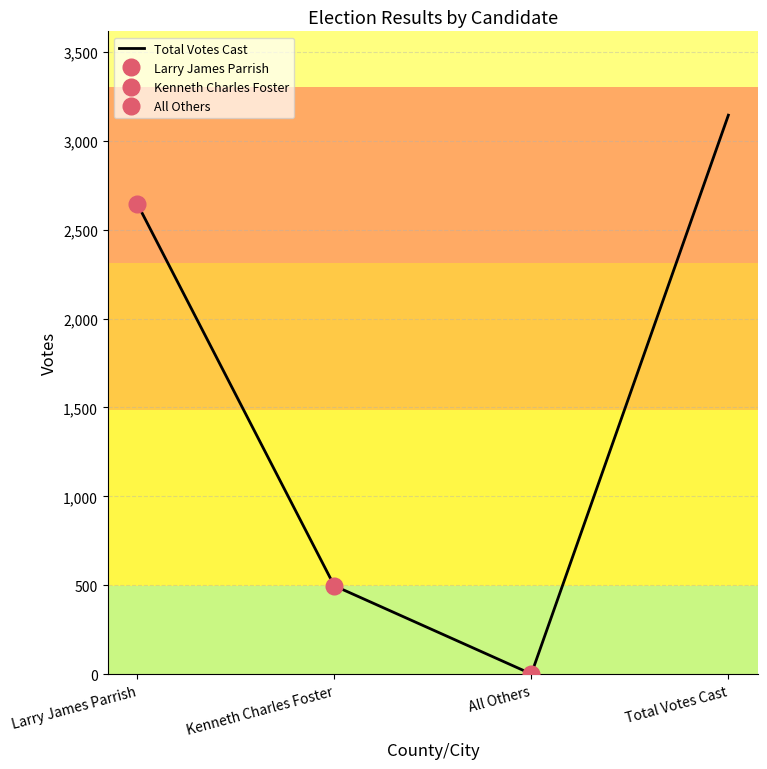

What is the ratio of the value at Total Votes Cast to the value at All Others?

3144.0